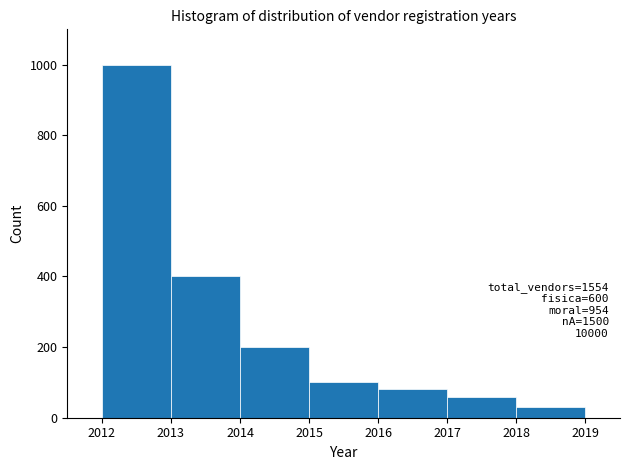

Which range on the x-axis has the tallest bar?

2012 to 2013